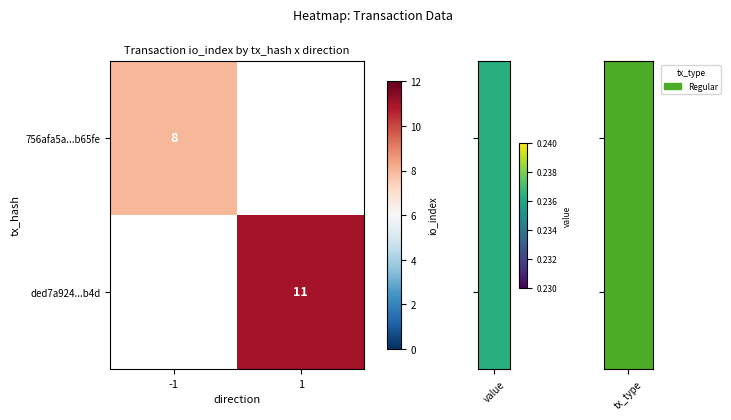

How many values in row_0 are above zero?

1